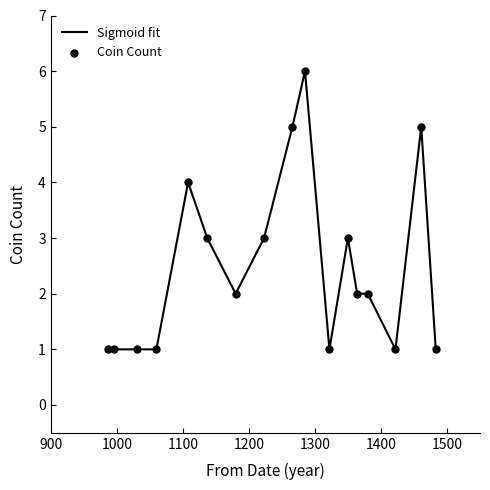

What is the greatest value displayed?

6